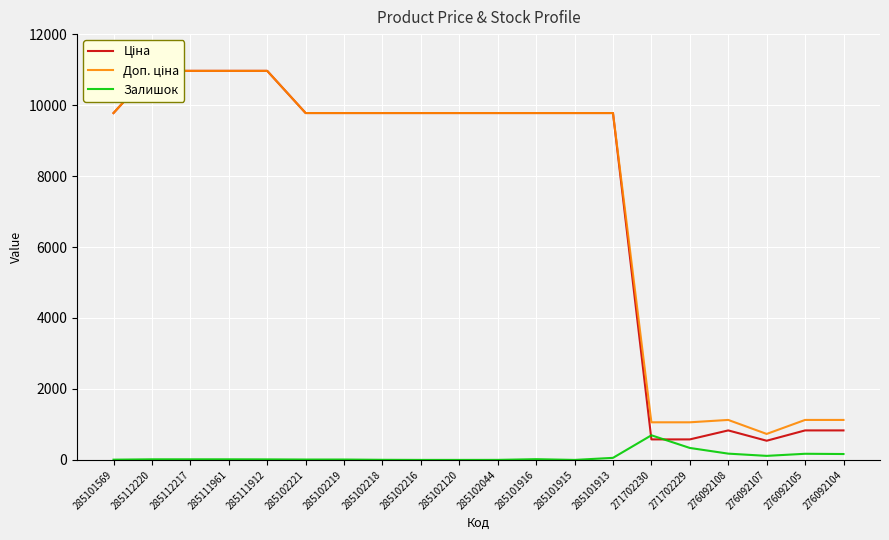

How many data points in Залишок are less than 17?

9